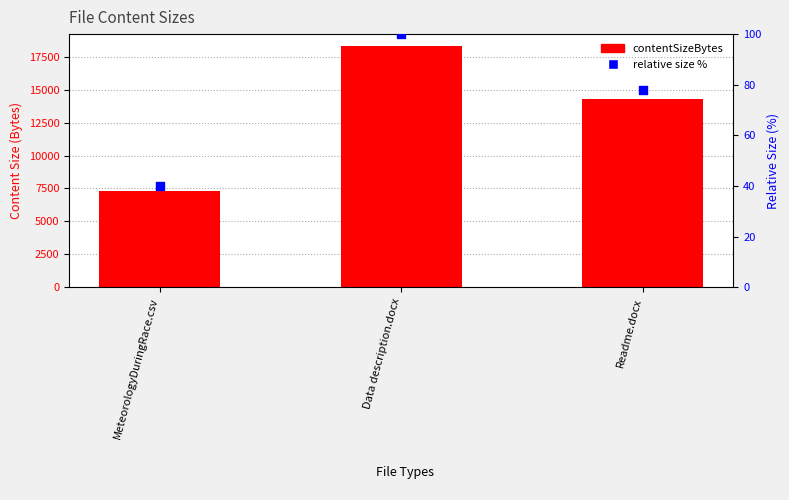

At which category is the sum across all series the highest?

Data description.docx